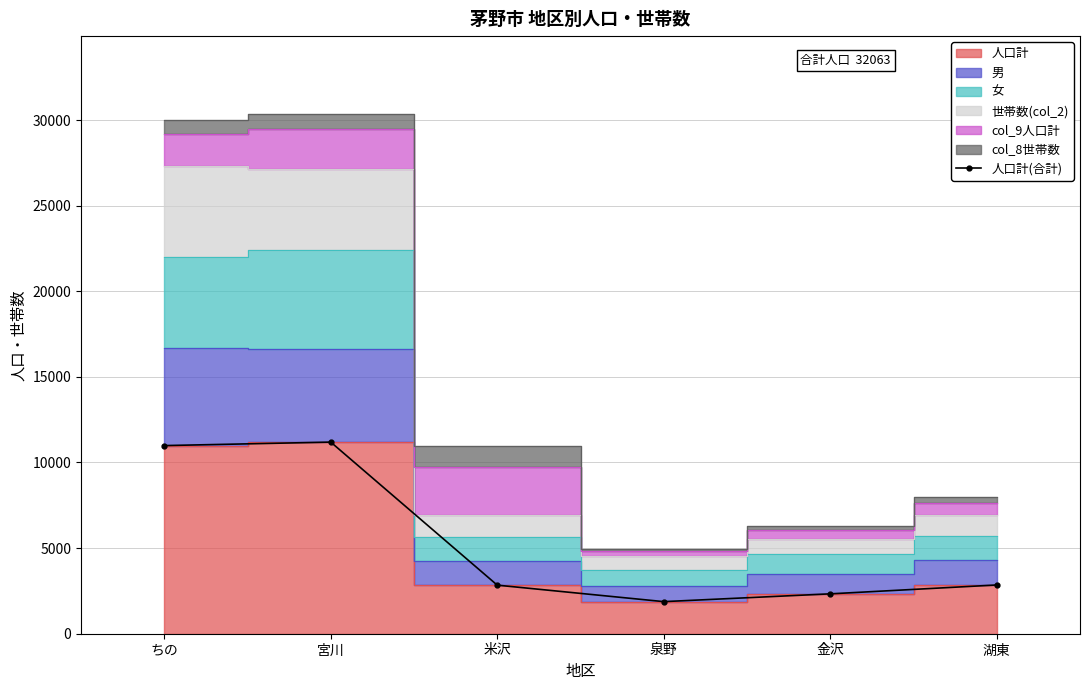

What is the average value?

5344